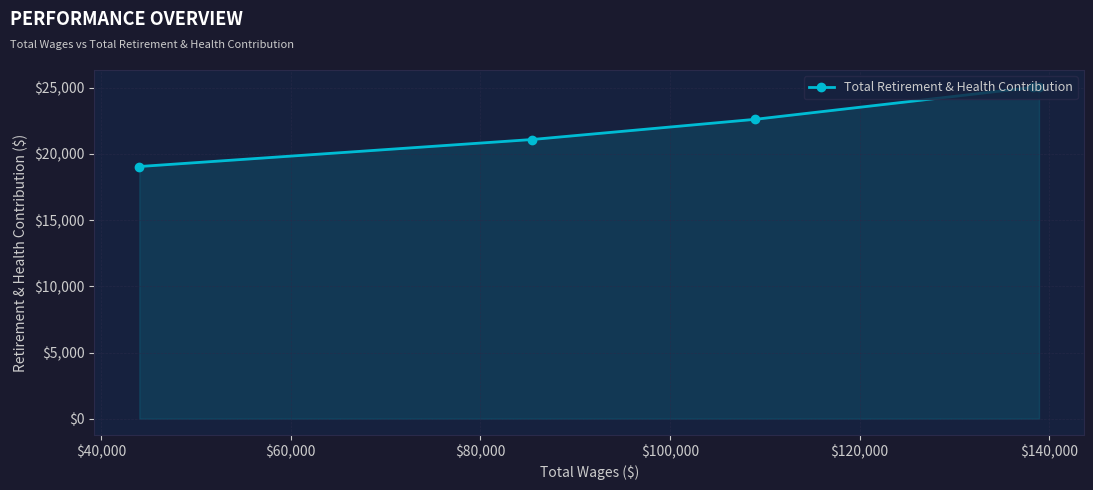

What is the value of the 5th point from the left?

25078